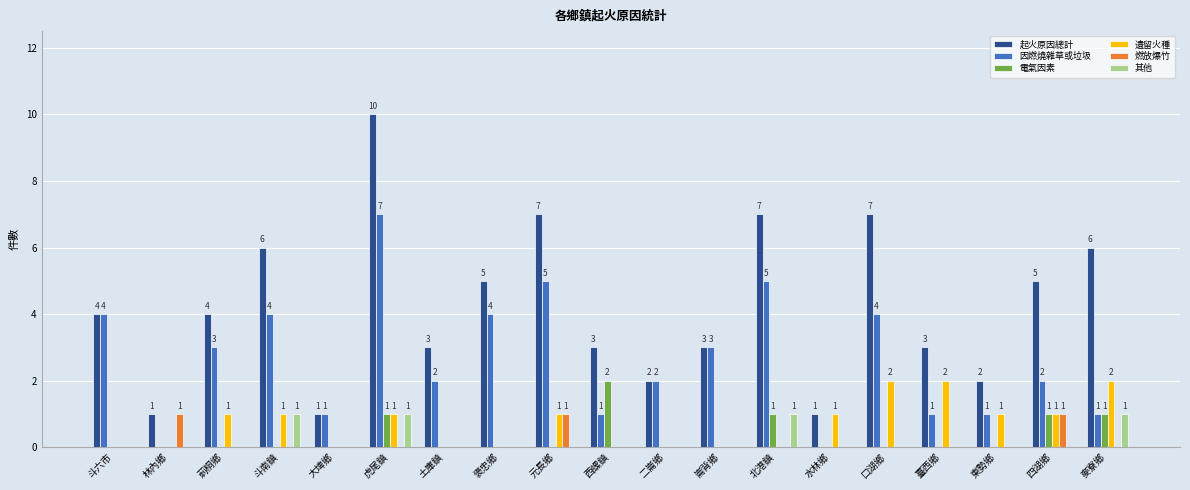

Reading right to left, what are all the values shown in this chart?

起火原因總計: 6	5	2	3	7	1	7	3	2	3	7	5	3	10	1	6	4	1	4
因燃燒雜草或垃圾: 1	2	1	1	4	0	5	3	2	1	5	4	2	7	1	4	3	0	4
電氣因素: 1	1	0	0	0	0	1	0	0	2	0	0	0	1	0	0	0	0	0
遺留火種: 2	1	1	2	2	1	0	0	0	0	1	0	0	1	0	1	1	0	0
燃放爆竹: 0	1	0	0	0	0	0	0	0	0	1	0	0	0	0	0	0	1	0
其他: 1	0	0	0	0	0	1	0	0	0	0	0	0	1	0	1	0	0	0